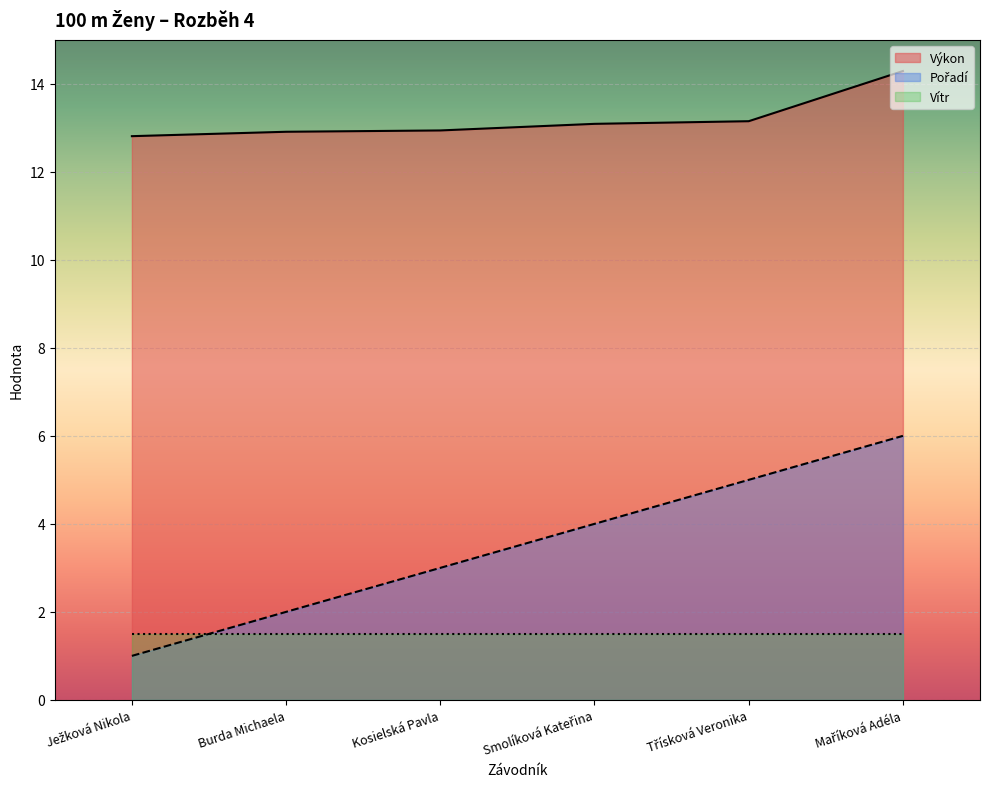

Which category has the lowest value in the Pořadí series?

Ježková Nikola